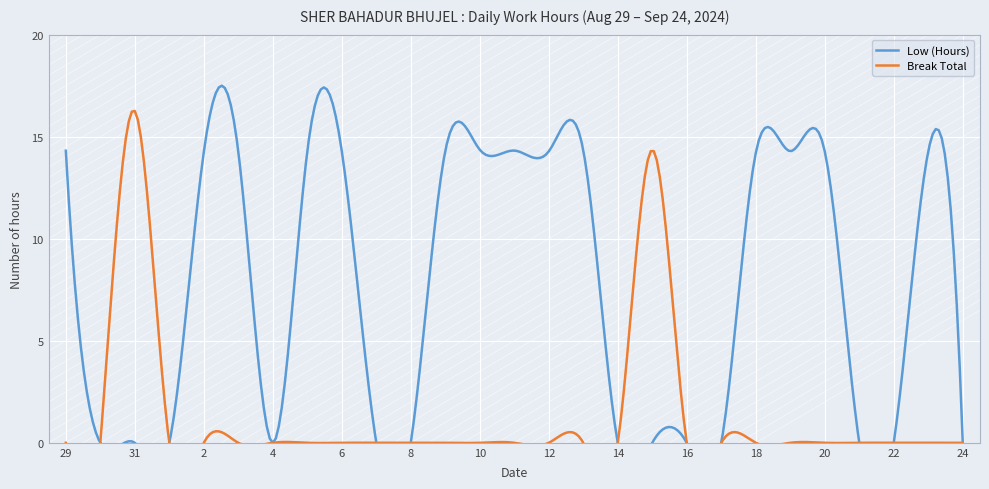

What is the label of the 20th point from the right?

5